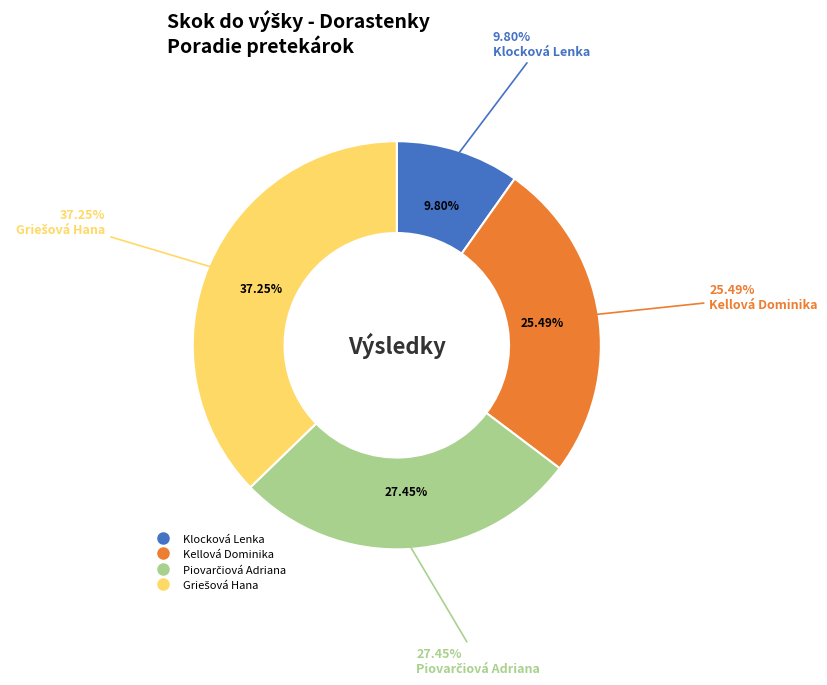

What is the largest slice in the pie chart?

Griešová Hana